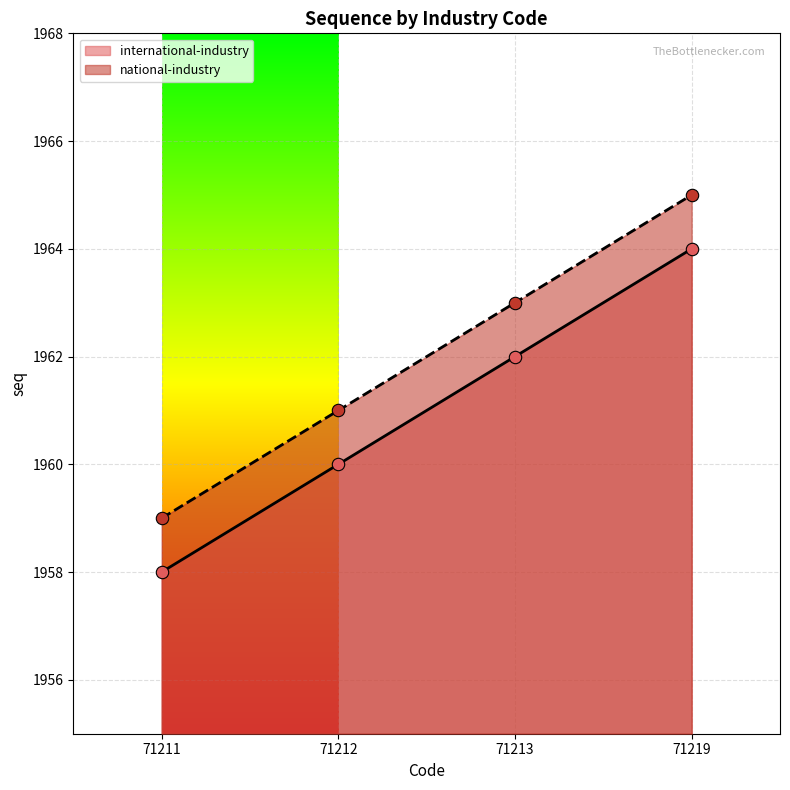

Which series reaches the minimum Y coordinate?

international-industry